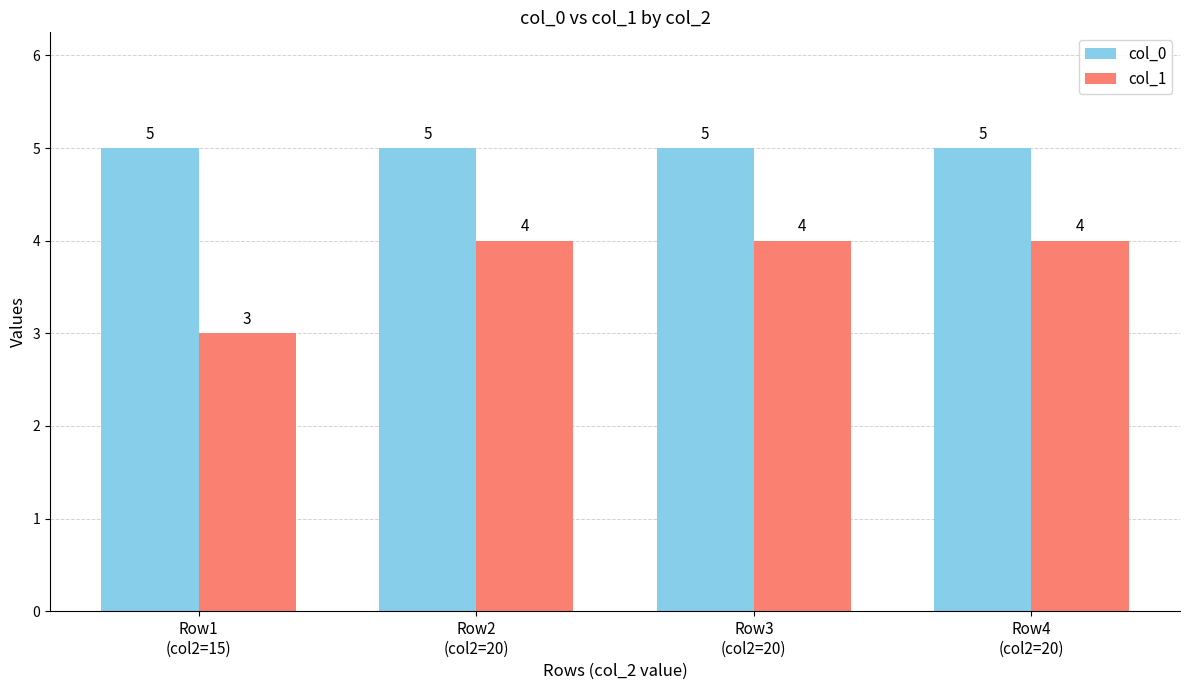

Rank the series by their maximum value, from lowest to highest.

col_1, col_0